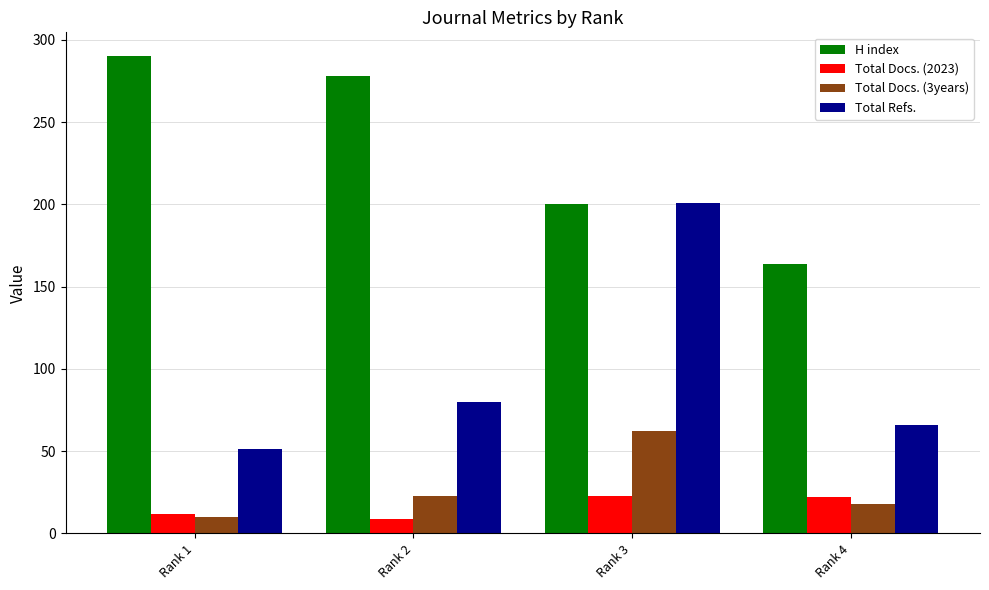

List the series in order of their peak value, lowest first.

Total Docs. (2023), Total Docs. (3years), Total Refs., H index